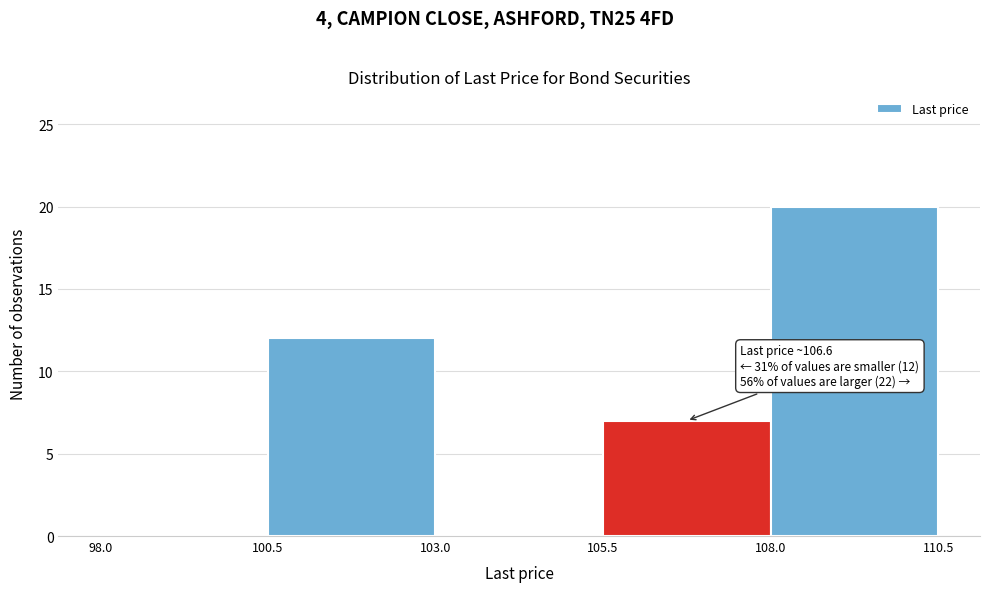

Over which range of the x-axis is the bar tallest?

108.0 to 110.5